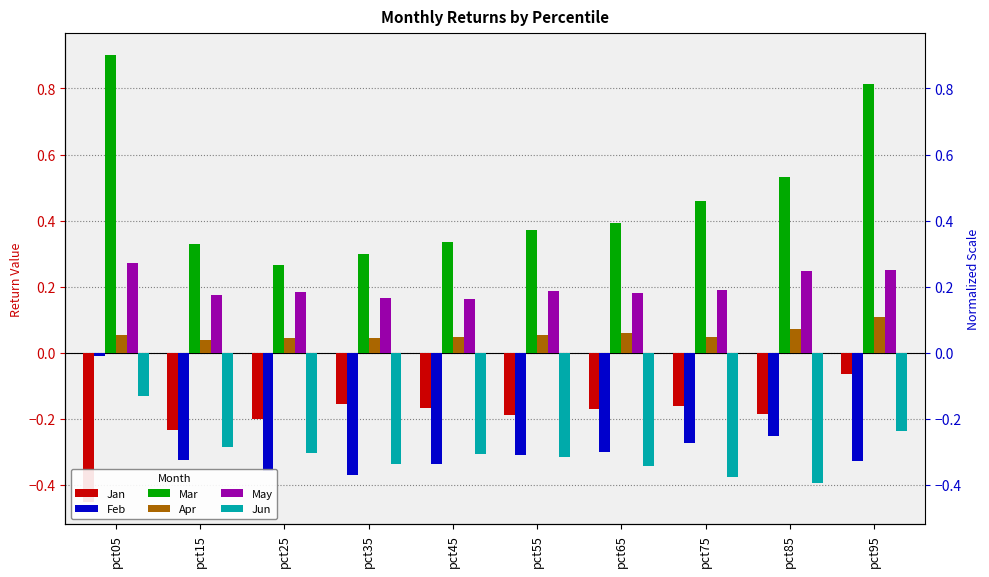

Rank the categories by May value from highest to lowest.

pct05, pct95, pct85, pct75, pct55, pct25, pct65, pct15, pct35, pct45